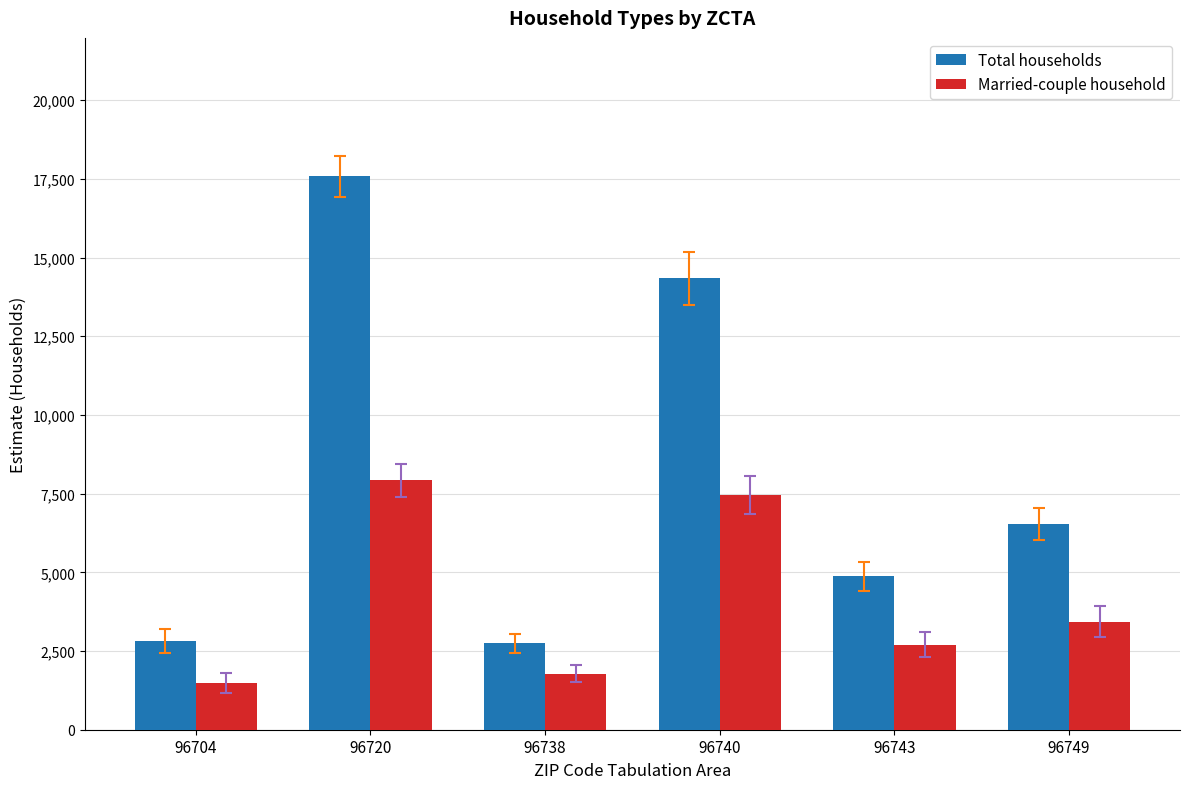

How many bars are there in total?

12